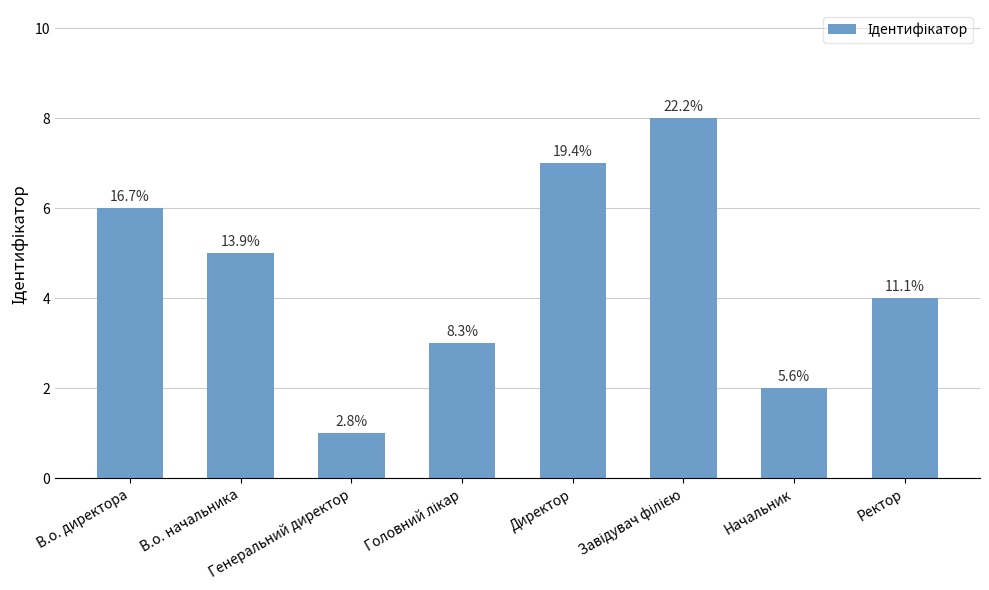

How many bars are there in total?

8